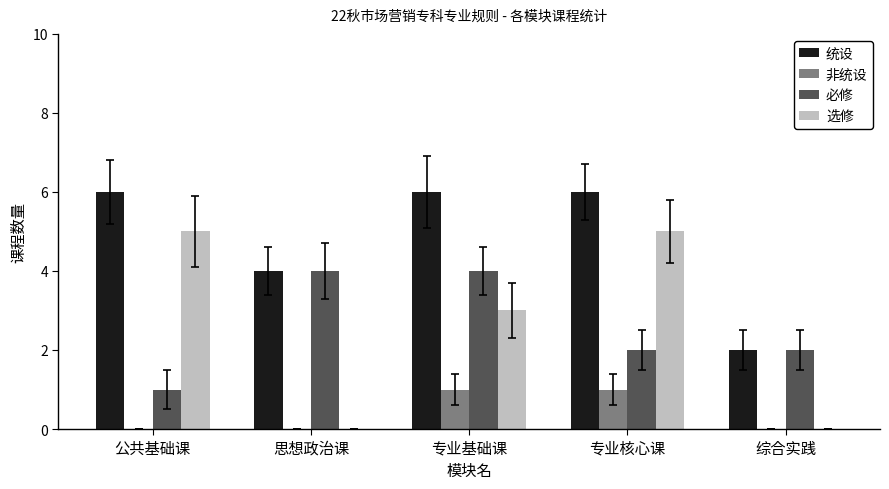

Is the value of 统设 at 公共基础课 greater than the value of 必修 at 专业基础课?

Yes